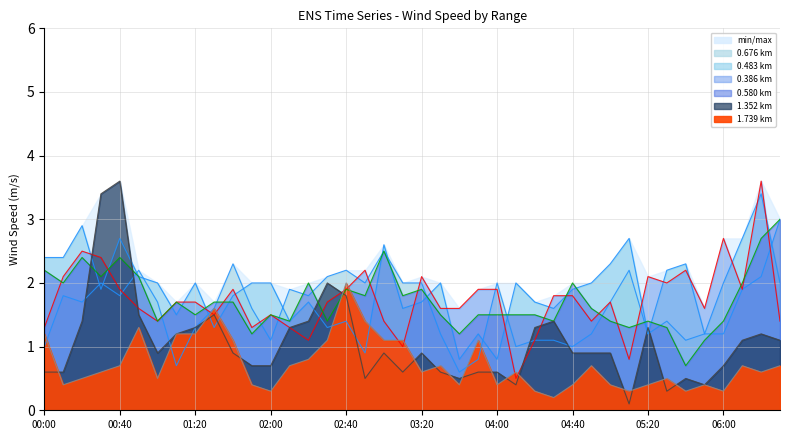

Reading right to left, what are all the values shown in this chart?

col_4 (0.676): 3.0	2.1	1.9	1.2	1.2	1.1	1.4	1.2	2.2	1.7	1.2	1.0	1.1	1.1	1.0	2.0	0.8	0.6	1.2	2.0	2.0	2.5	2.0	2.2	2.1	1.8	1.9	1.1	1.6	2.3	1.6	1.3	0.7	1.7	2.2	1.8	2.0	1.7	1.8	1.0
col_2 (0.483): 2.0	3.4	2.7	2.0	1.2	2.3	2.2	1.2	2.7	2.3	2.0	1.9	1.6	1.7	2.0	0.8	1.2	0.8	2.0	1.7	1.6	2.6	0.9	1.4	1.3	1.7	1.4	2.0	2.0	1.8	1.3	2.0	1.5	2.0	2.1	2.7	1.9	2.9	2.4	2.4
col_1 (0.386): 1.4	3.6	1.9	2.7	1.6	2.2	2.0	2.1	0.8	1.7	1.4	1.8	1.8	1.1	0.5	1.9	1.9	1.6	1.6	2.1	1.0	1.4	2.2	1.9	1.7	1.1	1.3	1.5	1.3	1.9	1.5	1.7	1.7	1.4	1.6	1.9	2.4	2.5	2.1	1.3
col_3 (0.580): 3.0	2.7	2.0	1.4	1.1	0.7	1.3	1.4	1.3	1.4	1.6	2.0	1.4	1.5	1.5	1.5	1.5	1.2	1.5	1.9	1.8	2.5	1.8	1.9	1.4	2.0	1.4	1.5	1.2	1.7	1.7	1.5	1.7	1.4	2.1	2.4	2.1	2.4	2.0	2.2
col_11 (1.352): 1.1	1.2	1.1	0.7	0.4	0.5	0.3	1.3	0.1	0.9	0.9	0.9	1.4	1.3	0.4	0.6	0.6	0.5	0.6	0.9	0.6	0.9	0.5	1.8	2.0	1.4	1.3	0.7	0.7	0.9	1.5	1.3	1.2	0.9	1.5	3.6	3.4	1.4	0.6	0.6
col_15 (1.739): 0.7	0.6	0.7	0.3	0.4	0.3	0.5	0.4	0.3	0.4	0.7	0.4	0.2	0.3	0.6	0.4	1.1	0.4	0.7	0.6	1.1	1.1	1.4	2.0	1.1	0.8	0.7	0.3	0.4	1.1	1.6	1.2	1.2	0.5	1.3	0.7	0.6	0.5	0.4	1.2